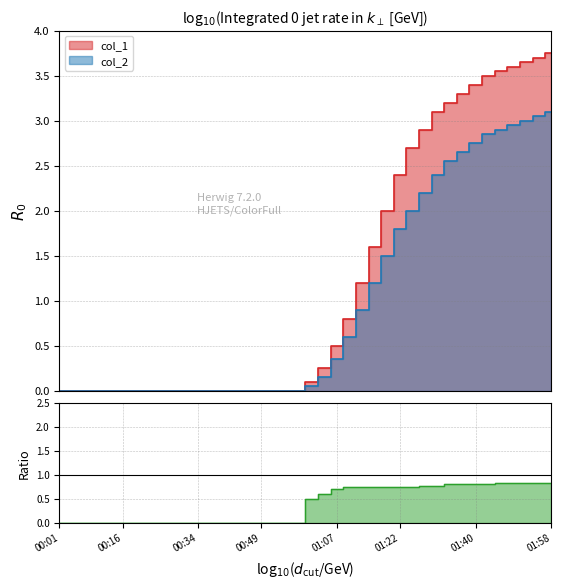

What is the difference between the second highest and second lowest values in the col_1 series?

3.7